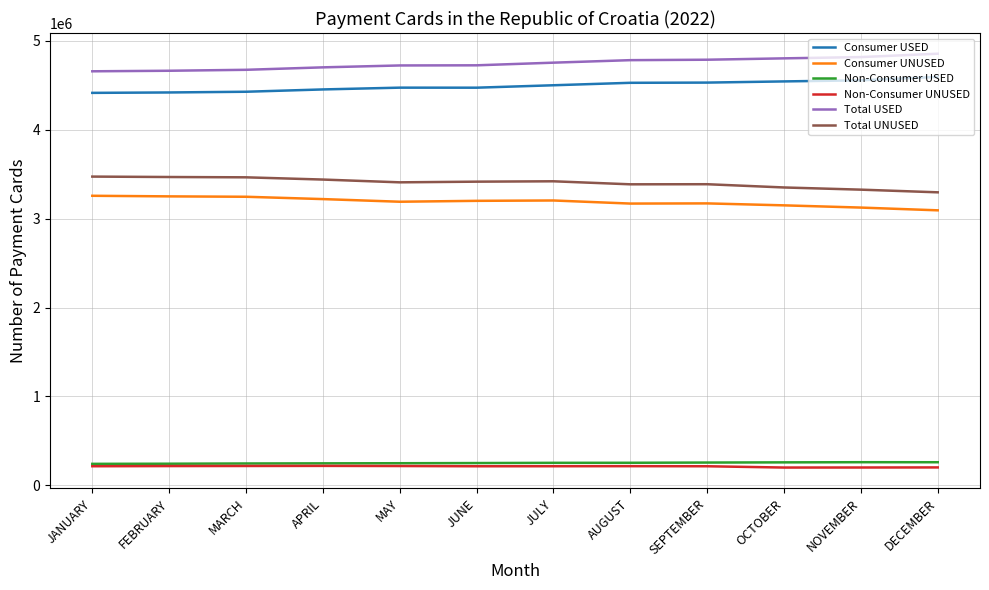

What is the total value across all series at APRIL?

16281456